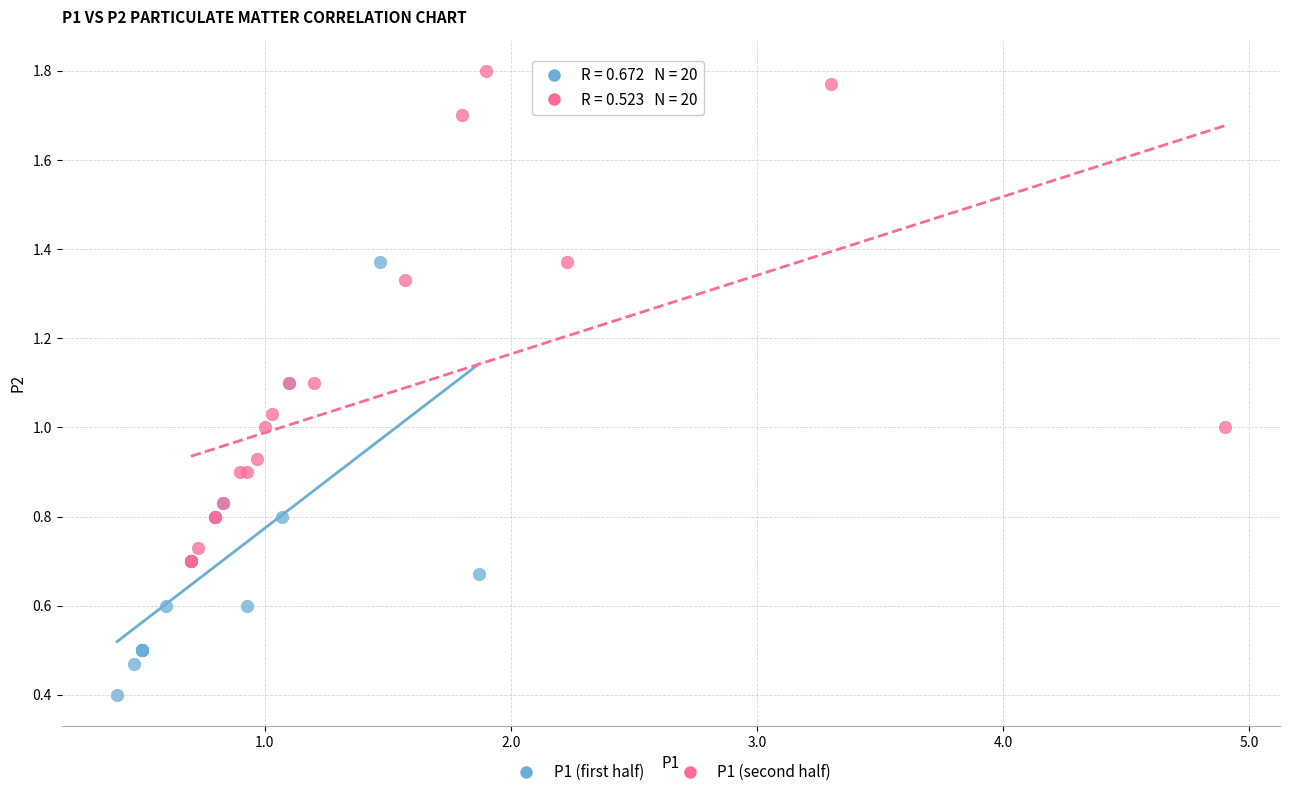

Which series has the largest Y range (max minus min)?

P1 (second half)